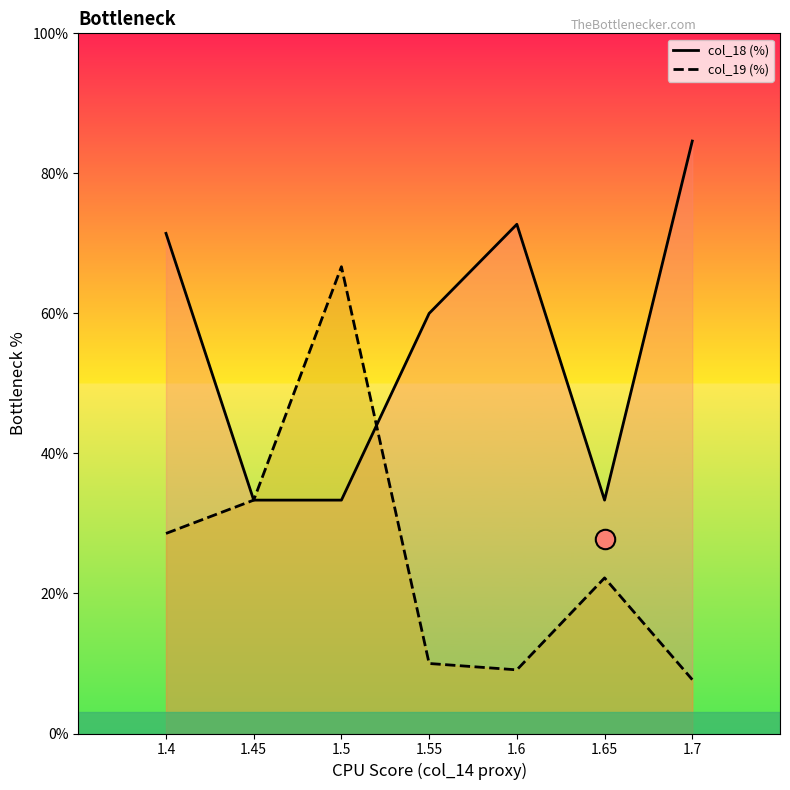

Is it true that col_19 line equals 13.5 at 1.65?

False